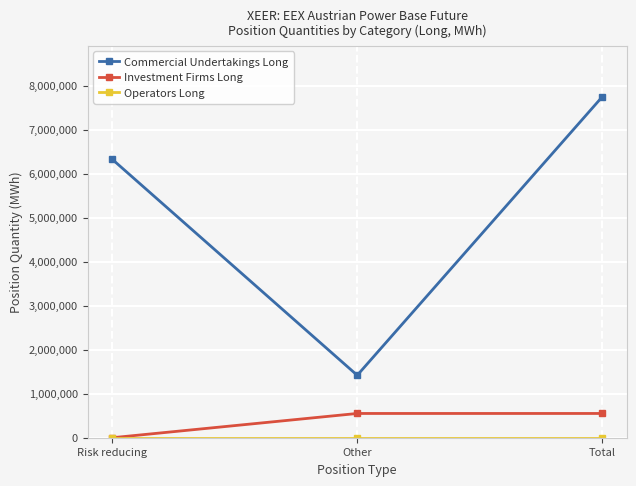

Read the Commercial Undertakings Long value at Total.

7747978